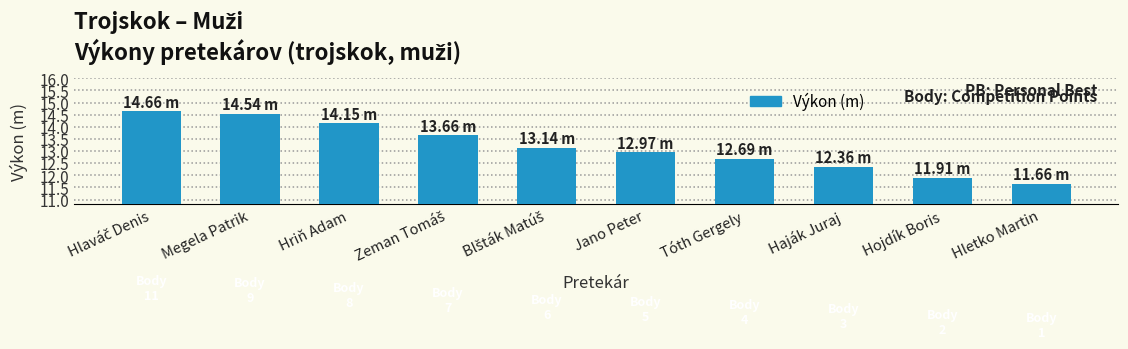

What is the label of the 2nd bar from the right?

Hojdík Boris